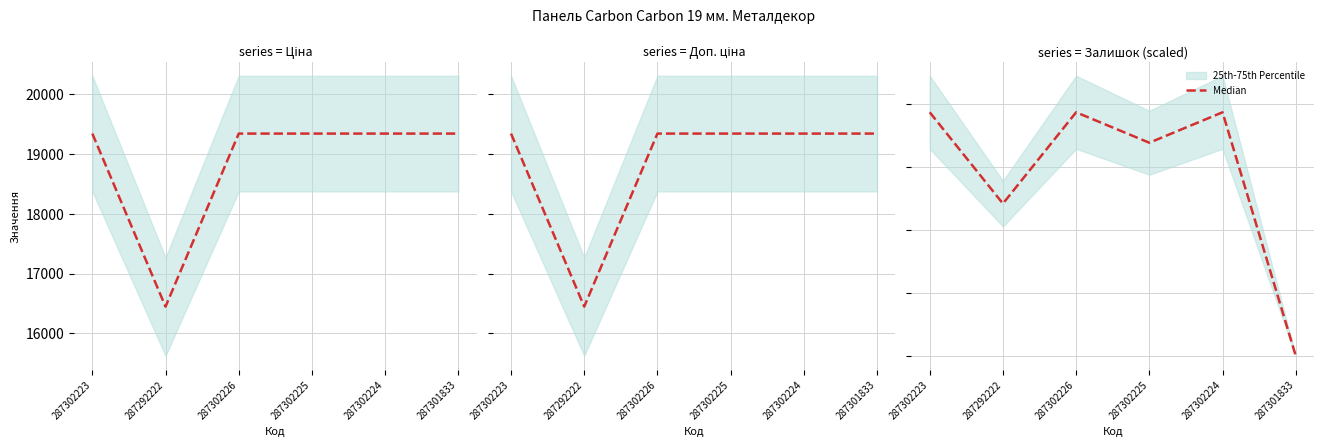

What is the difference between the maximum and second lowest values?

7253.6